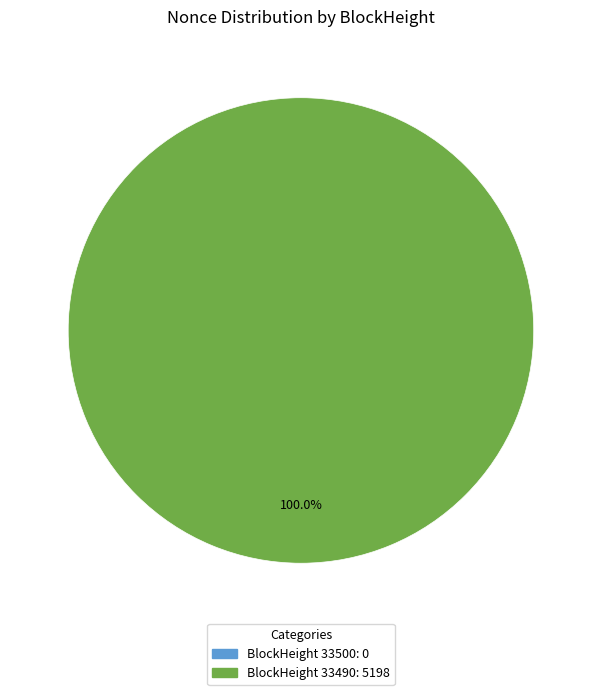

Combined, do 33500 and 33490 account for over 50%?

Yes